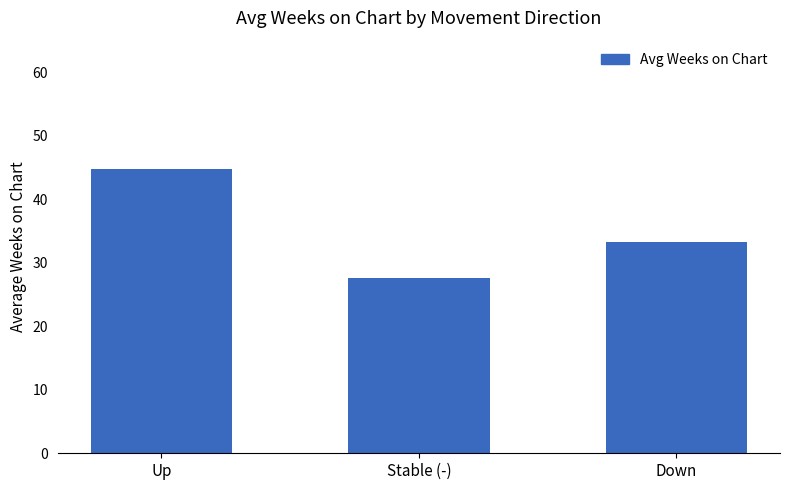

What is the value of the 1st bar from the left?

44.7